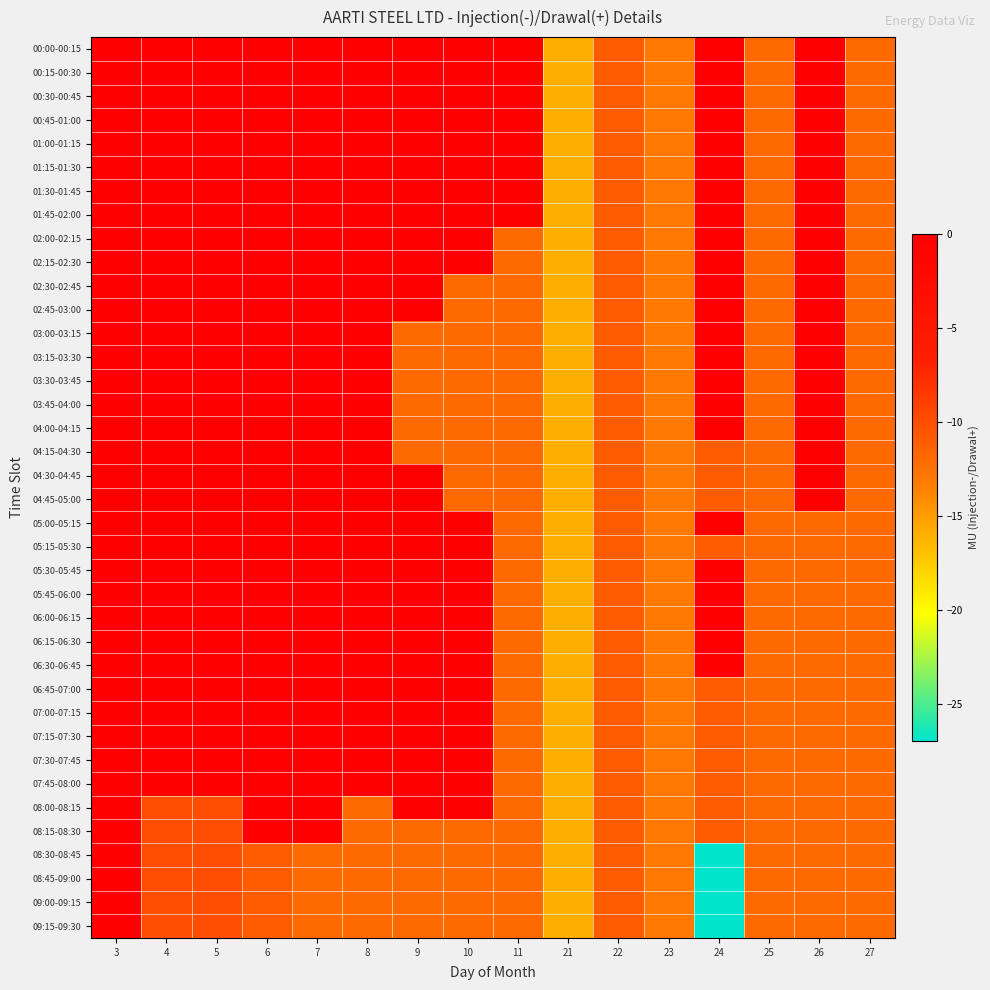

Reading right to left, list all the values displayed in this chart.

00:00-00:15: 27=-12	26=0	25=-12	24=0	23=-13	22=-11	21=-16	11=0	10=0	9=0	8=0	7=0	6=0	5=0	4=0	3=0
00:15-00:30: 27=-12	26=0	25=-12	24=0	23=-13	22=-11	21=-16	11=0	10=0	9=0	8=0	7=0	6=0	5=0	4=0	3=0
00:30-00:45: 27=-12	26=0	25=-12	24=0	23=-13	22=-11	21=-16	11=0	10=0	9=0	8=0	7=0	6=0	5=0	4=0	3=0
00:45-01:00: 27=-12	26=0	25=-12	24=0	23=-13	22=-11	21=-16	11=0	10=0	9=0	8=0	7=0	6=0	5=0	4=0	3=0
01:00-01:15: 27=-12	26=0	25=-12	24=0	23=-13	22=-11	21=-16	11=0	10=0	9=0	8=0	7=0	6=0	5=0	4=0	3=0
01:15-01:30: 27=-12	26=0	25=-12	24=0	23=-13	22=-11	21=-16	11=0	10=0	9=0	8=0	7=0	6=0	5=0	4=0	3=0
01:30-01:45: 27=-12	26=0	25=-12	24=0	23=-13	22=-11	21=-16	11=0	10=0	9=0	8=0	7=0	6=0	5=0	4=0	3=0
01:45-02:00: 27=-12	26=0	25=-12	24=0	23=-13	22=-11	21=-16	11=0	10=0	9=0	8=0	7=0	6=0	5=0	4=0	3=0
02:00-02:15: 27=-12	26=0	25=-12	24=0	23=-13	22=-11	21=-16	11=-12	10=0	9=0	8=0	7=0	6=0	5=0	4=0	3=0
02:15-02:30: 27=-12	26=0	25=-12	24=0	23=-13	22=-11	21=-16	11=-12	10=0	9=0	8=0	7=0	6=0	5=0	4=0	3=0
02:30-02:45: 27=-12	26=0	25=-12	24=0	23=-13	22=-11	21=-16	11=-12	10=-12	9=0	8=0	7=0	6=0	5=0	4=0	3=0
02:45-03:00: 27=-12	26=0	25=-12	24=0	23=-13	22=-11	21=-16	11=-12	10=-12	9=0	8=0	7=0	6=0	5=0	4=0	3=0
03:00-03:15: 27=-12	26=0	25=-12	24=0	23=-13	22=-11	21=-16	11=-12	10=-12	9=-12	8=0	7=0	6=0	5=0	4=0	3=0
03:15-03:30: 27=-12	26=0	25=-12	24=0	23=-13	22=-11	21=-16	11=-12	10=-12	9=-12	8=0	7=0	6=0	5=0	4=0	3=0
03:30-03:45: 27=-12	26=0	25=-12	24=0	23=-13	22=-11	21=-16	11=-12	10=-12	9=-12	8=0	7=0	6=0	5=0	4=0	3=0
03:45-04:00: 27=-12	26=0	25=-12	24=0	23=-13	22=-11	21=-16	11=-12	10=-12	9=-12	8=0	7=0	6=0	5=0	4=0	3=0
04:00-04:15: 27=-12	26=0	25=-12	24=0	23=-13	22=-11	21=-16	11=-12	10=-12	9=-12	8=0	7=0	6=0	5=0	4=0	3=0
04:15-04:30: 27=-12	26=0	25=-12	24=-11	23=-13	22=-11	21=-16	11=-12	10=-12	9=-12	8=0	7=0	6=0	5=0	4=0	3=0
04:30-04:45: 27=-12	26=0	25=-12	24=-11	23=-13	22=-11	21=-16	11=-12	10=-12	9=0	8=0	7=0	6=0	5=0	4=0	3=0
04:45-05:00: 27=-12	26=0	25=-12	24=-11	23=-13	22=-11	21=-16	11=-12	10=-12	9=0	8=0	7=0	6=0	5=0	4=0	3=0
05:00-05:15: 27=-12	26=-12	25=-12	24=0	23=-13	22=-11	21=-16	11=-12	10=0	9=0	8=0	7=0	6=0	5=0	4=0	3=0
05:15-05:30: 27=-12	26=-12	25=-12	24=-11	23=-13	22=-11	21=-16	11=-12	10=0	9=0	8=0	7=0	6=0	5=0	4=0	3=0
05:30-05:45: 27=-12	26=-12	25=-12	24=0	23=-13	22=-11	21=-16	11=-12	10=0	9=0	8=0	7=0	6=0	5=0	4=0	3=0
05:45-06:00: 27=-12	26=-12	25=-12	24=0	23=-13	22=-11	21=-16	11=-12	10=0	9=0	8=0	7=0	6=0	5=0	4=0	3=0
06:00-06:15: 27=-12	26=-12	25=-12	24=0	23=-13	22=-11	21=-16	11=-12	10=0	9=0	8=0	7=0	6=0	5=0	4=0	3=0
06:15-06:30: 27=-12	26=-12	25=-12	24=0	23=-13	22=-11	21=-16	11=-12	10=0	9=0	8=0	7=0	6=0	5=0	4=0	3=0
06:30-06:45: 27=-12	26=-12	25=-12	24=0	23=-13	22=-11	21=-16	11=-12	10=0	9=0	8=0	7=0	6=0	5=0	4=0	3=0
06:45-07:00: 27=-12	26=-12	25=-12	24=-11	23=-13	22=-11	21=-16	11=-12	10=0	9=0	8=0	7=0	6=0	5=0	4=0	3=0
07:00-07:15: 27=-12	26=-12	25=-12	24=-11	23=-13	22=-11	21=-16	11=-12	10=0	9=0	8=0	7=0	6=0	5=0	4=0	3=0
07:15-07:30: 27=-12	26=-12	25=-12	24=-11	23=-13	22=-11	21=-16	11=-12	10=0	9=0	8=0	7=0	6=0	5=0	4=0	3=0
07:30-07:45: 27=-12	26=-12	25=-12	24=-11	23=-13	22=-11	21=-16	11=-12	10=0	9=0	8=0	7=0	6=0	5=0	4=0	3=0
07:45-08:00: 27=-12	26=-12	25=-12	24=-11	23=-13	22=-11	21=-16	11=-12	10=0	9=0	8=0	7=0	6=0	5=0	4=0	3=0
08:00-08:15: 27=-12	26=-12	25=-12	24=-11	23=-13	22=-11	21=-16	11=-12	10=0	9=0	8=-12	7=0	6=0	5=-10	4=-10	3=0
08:15-08:30: 27=-12	26=-12	25=-12	24=-11	23=-13	22=-11	21=-16	11=-12	10=-12	9=-12	8=-12	7=0	6=0	5=-10	4=-10	3=0
08:30-08:45: 27=-12	26=-12	25=-12	24=-27	23=-13	22=-11	21=-16	11=-12	10=-12	9=-12	8=-12	7=-12	6=-11	5=-10	4=-10	3=0
08:45-09:00: 27=-12	26=-12	25=-12	24=-27	23=-13	22=-11	21=-16	11=-12	10=-12	9=-12	8=-12	7=-12	6=-11	5=-10	4=-10	3=0
09:00-09:15: 27=-12	26=-12	25=-12	24=-27	23=-13	22=-11	21=-16	11=-12	10=-12	9=-12	8=-12	7=-12	6=-11	5=-10	4=-10	3=0
09:15-09:30: 27=-12	26=-12	25=-12	24=-27	23=-13	22=-11	21=-16	11=-12	10=-12	9=-12	8=-12	7=-12	6=-11	5=-10	4=-10	3=0